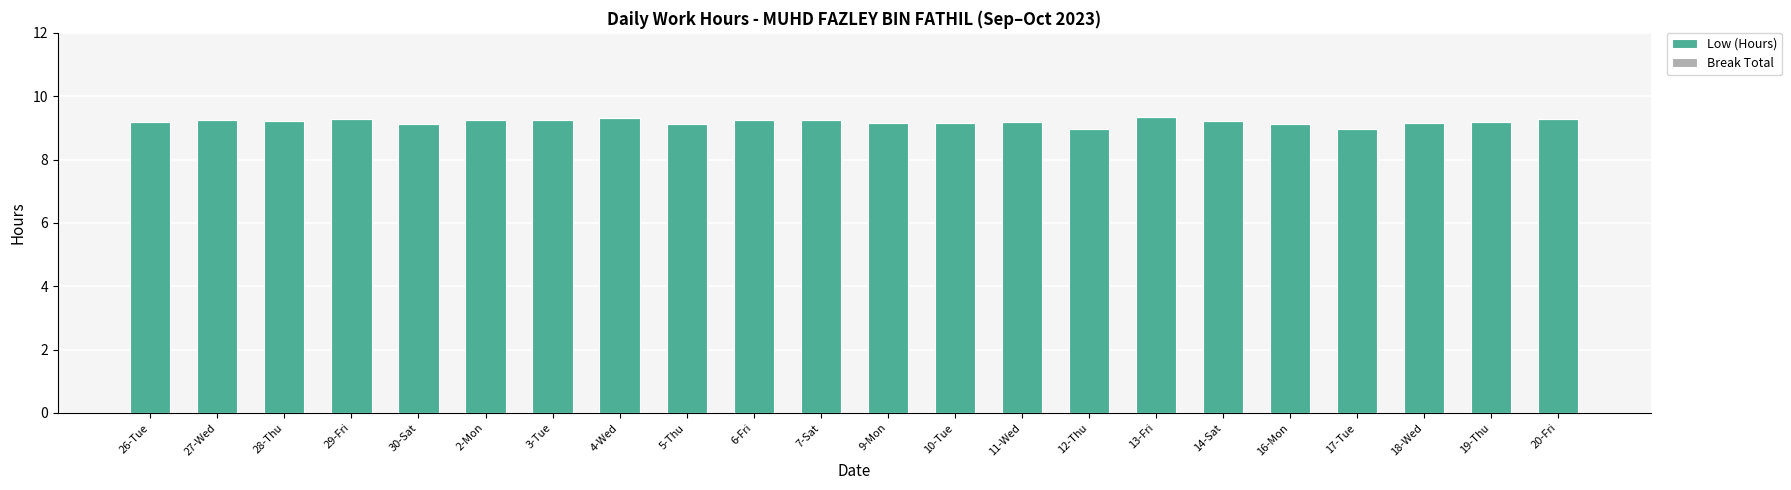

The value at 14-Sat is 9.2. True or false?

True